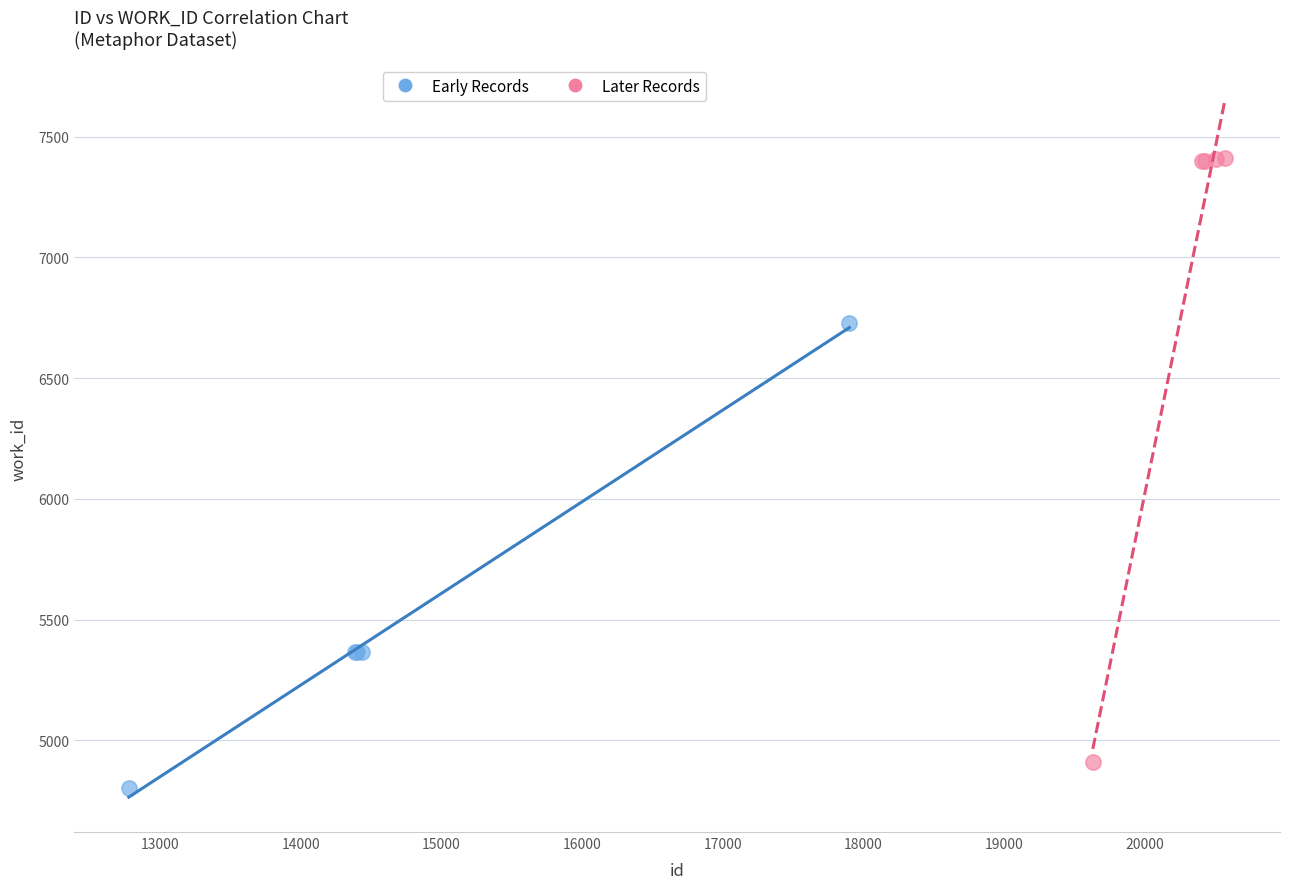

Which series has the largest Y range (max minus min)?

Later Records